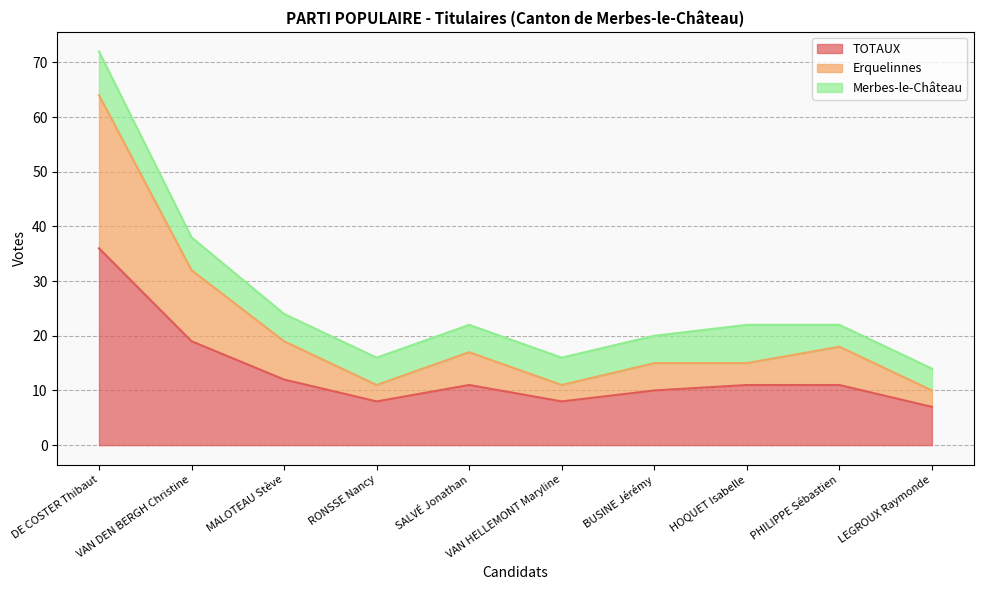

Where is the first local minimum for Erquelinnes?

RONSSE Nancy